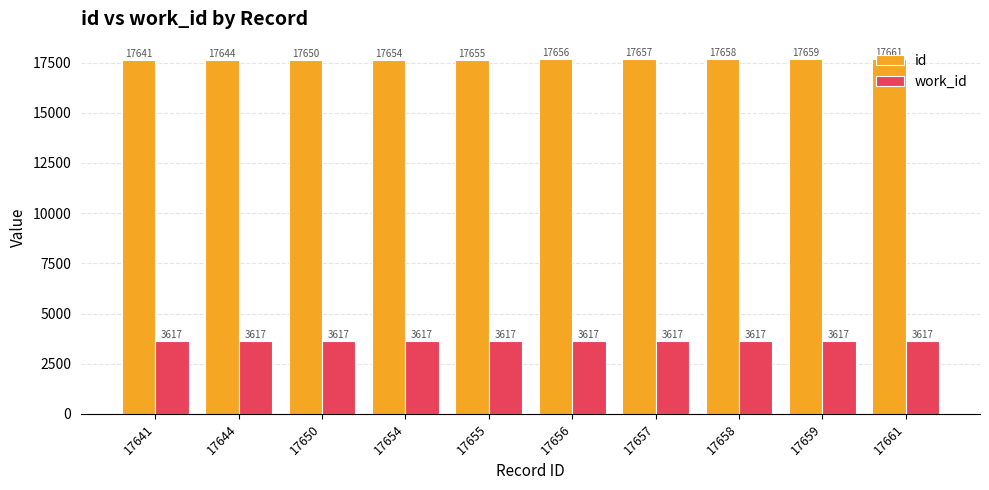

How many data points in id are less than 17656?

5